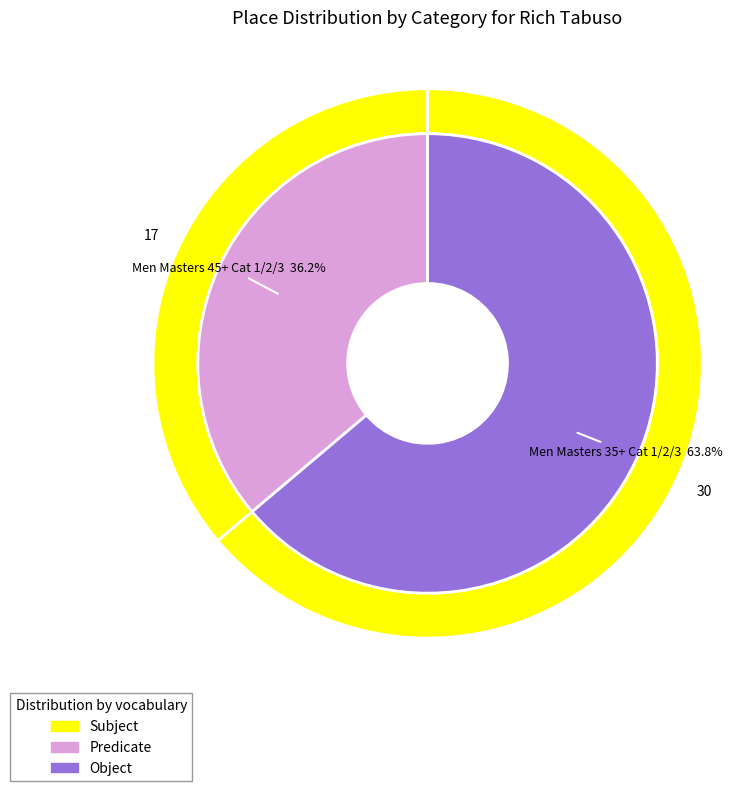

What is the change in value from Men Masters 45+ Cat 1/2/3 to Men Masters 35+ Cat 1/2/3?

+13